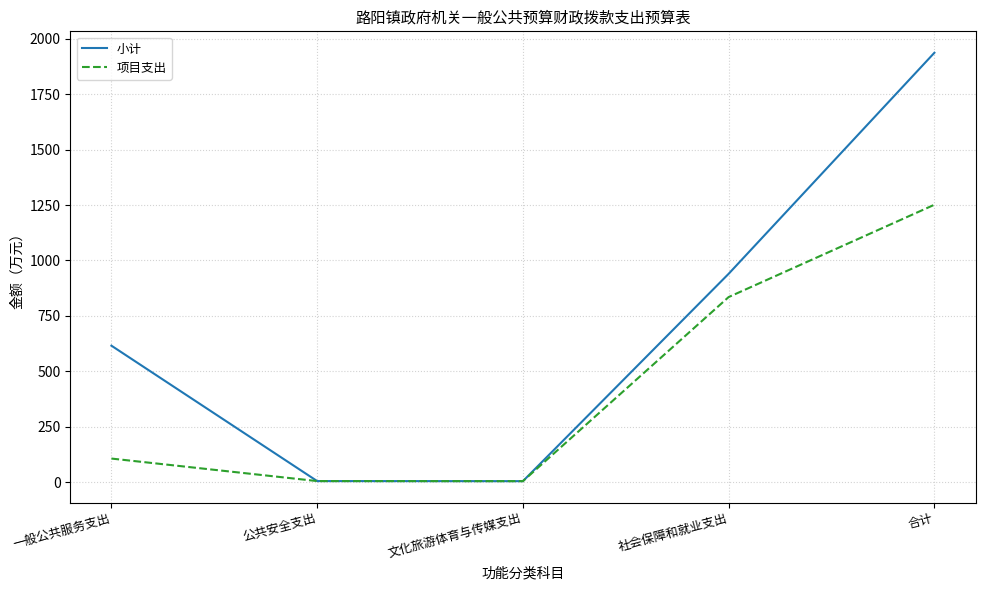

At which label does 小计 reach its peak?

合计